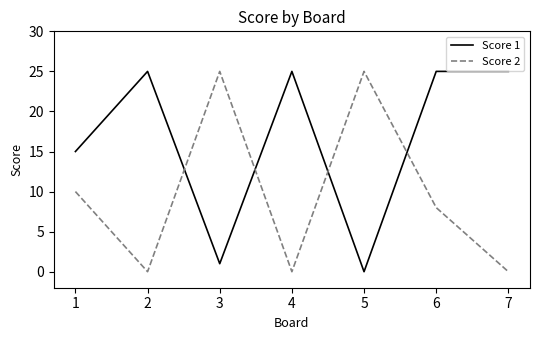

Reading right to left, transcribe all the data shown in this chart.

Score 1: 7=25	6=25	5=0	4=25	3=1	2=25	1=15
Score 2: 7=0	6=8	5=25	4=0	3=25	2=0	1=10